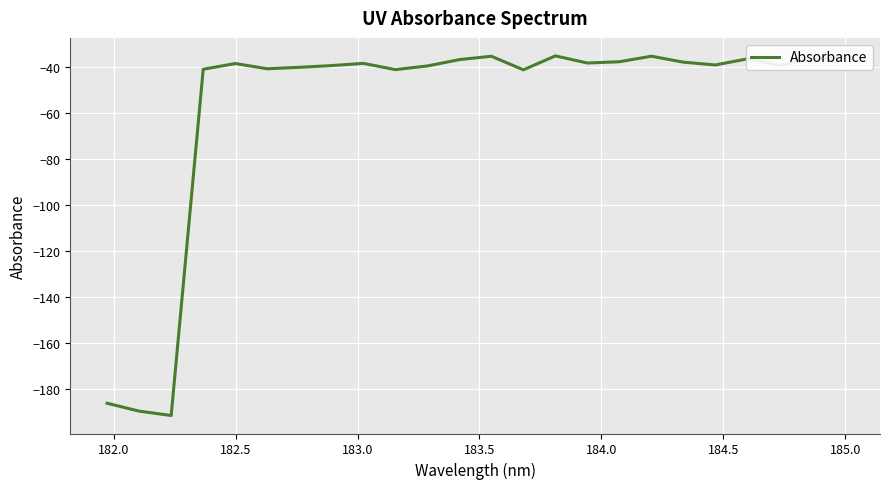

What is the difference between the maximum and minimum values?

155.9